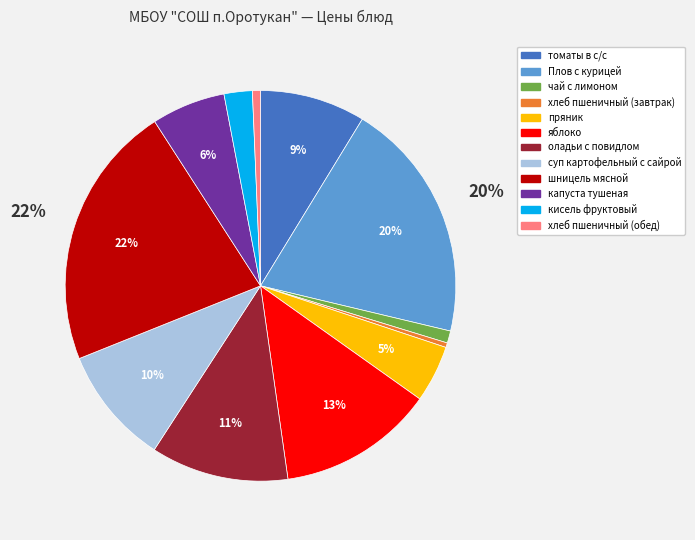

What percentage is the чай с лимоном slice, to the nearest percent?

1%